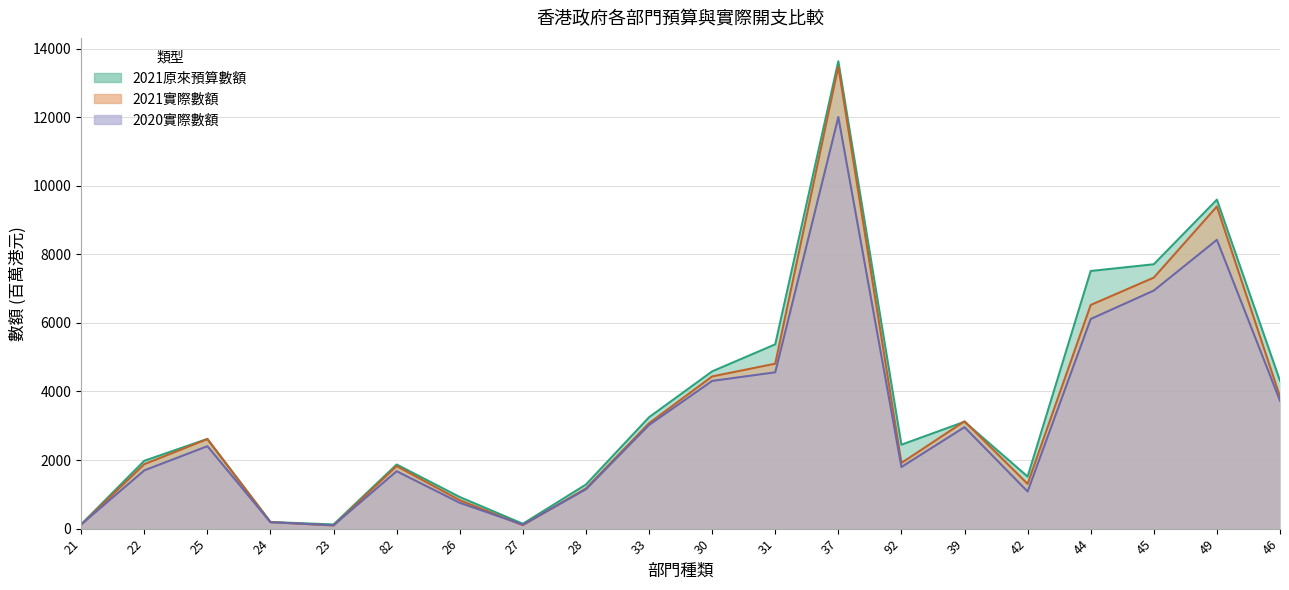

Rank the series at 24 from highest to lowest value.

2021原來預算數額, 2021實際數額, 2020實際數額